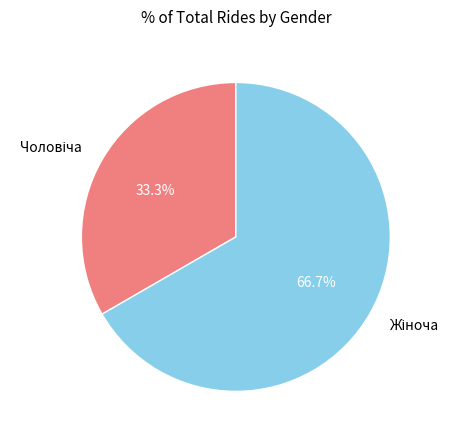

Does any single category account for the majority?

Yes